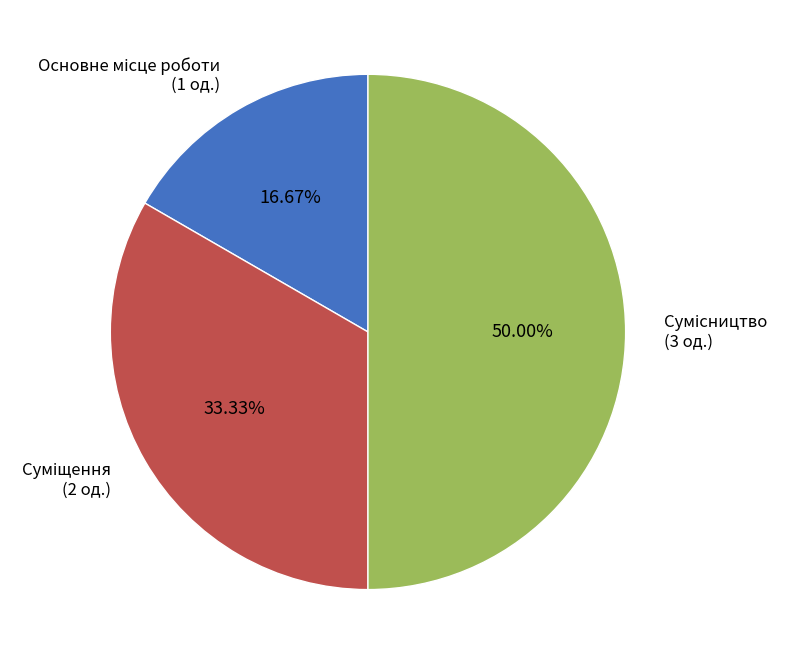

The Суміщення slice represents 41% of the pie. True or false?

False